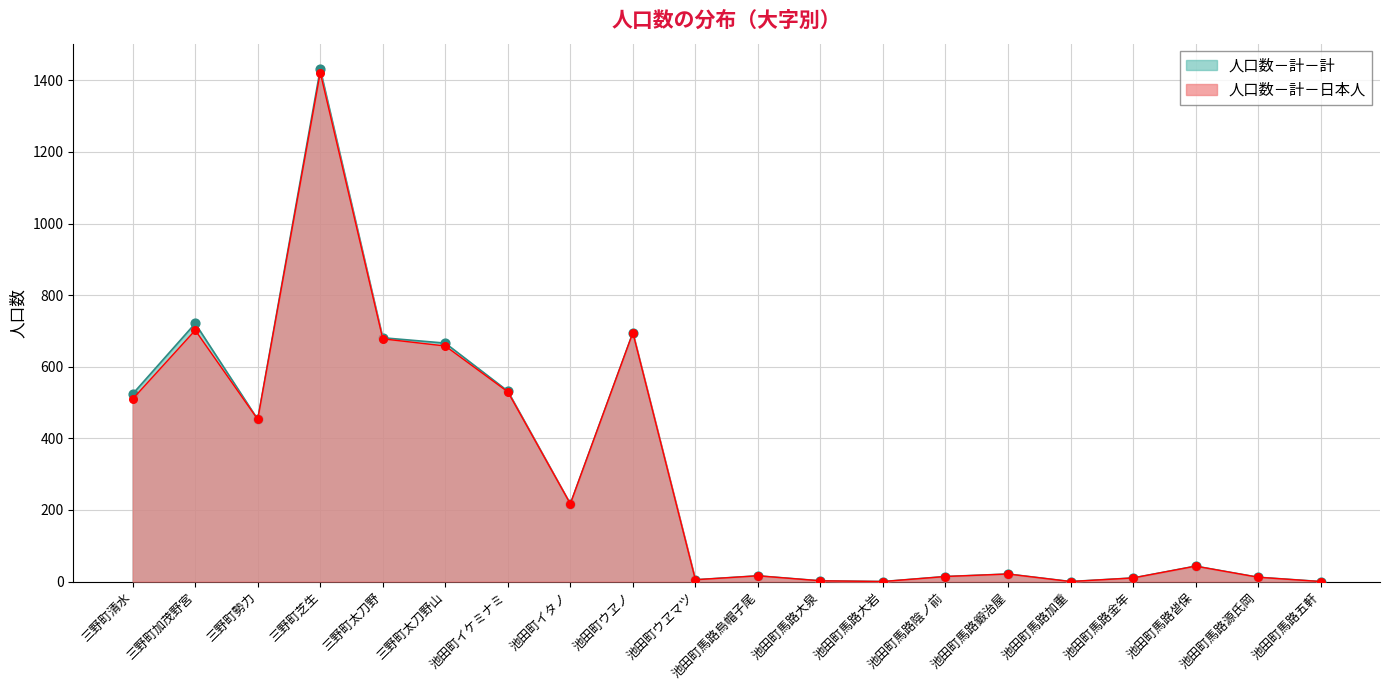

What are all the series names shown in the legend?

人口数－計－計, 人口数－計－日本人